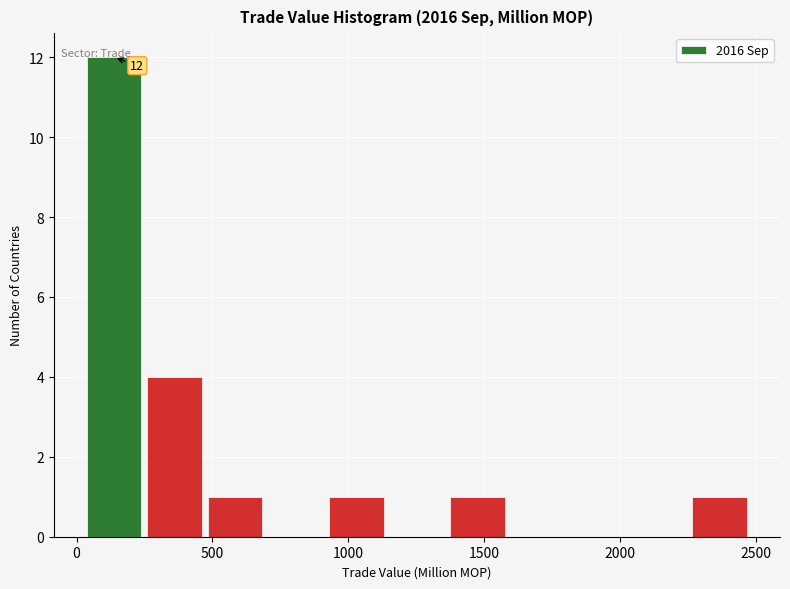

Which range on the x-axis has the tallest bar?

50 to 250